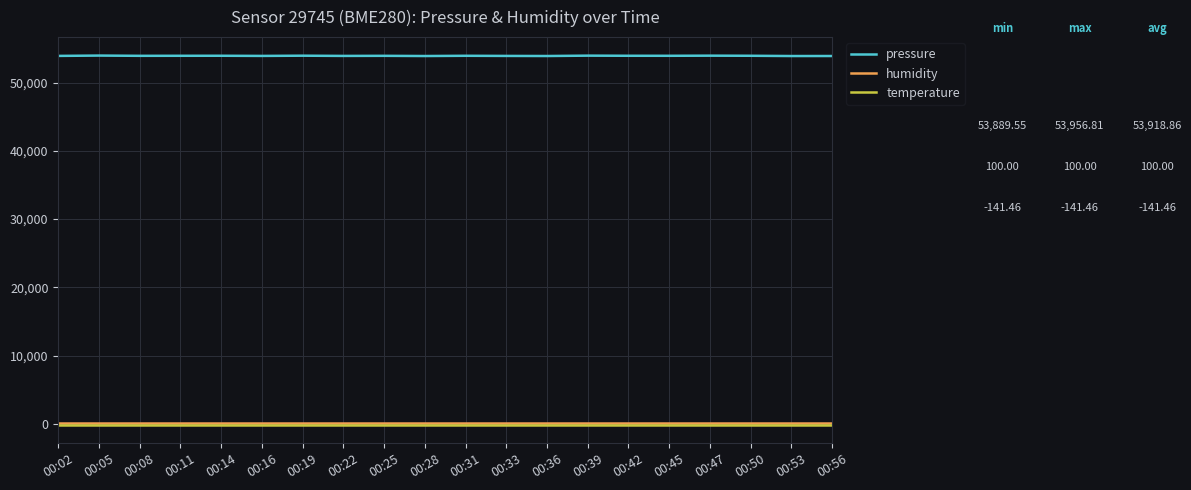

Is the value of pressure at 00:42 greater than the value of temperature at 00:25?

Yes